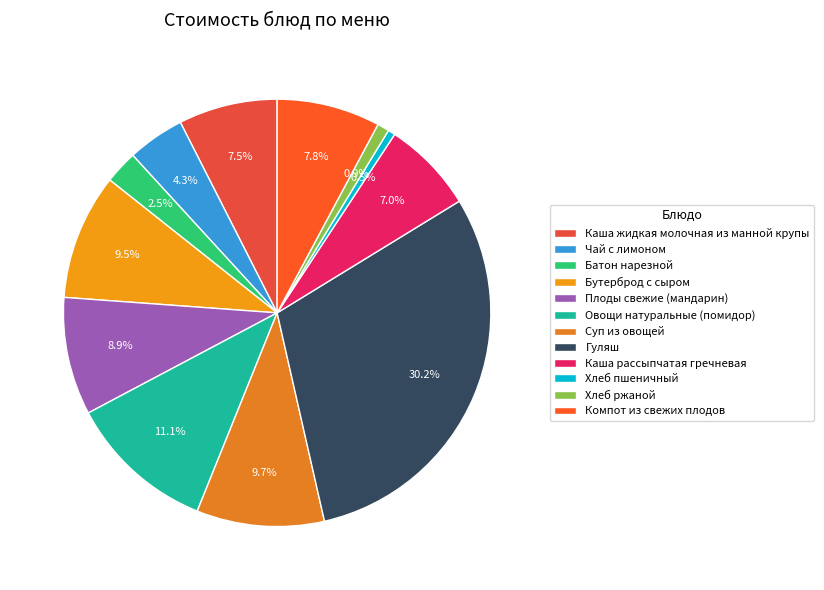

True or false: Бутерброд с сыром accounts for 1% of the total.

False